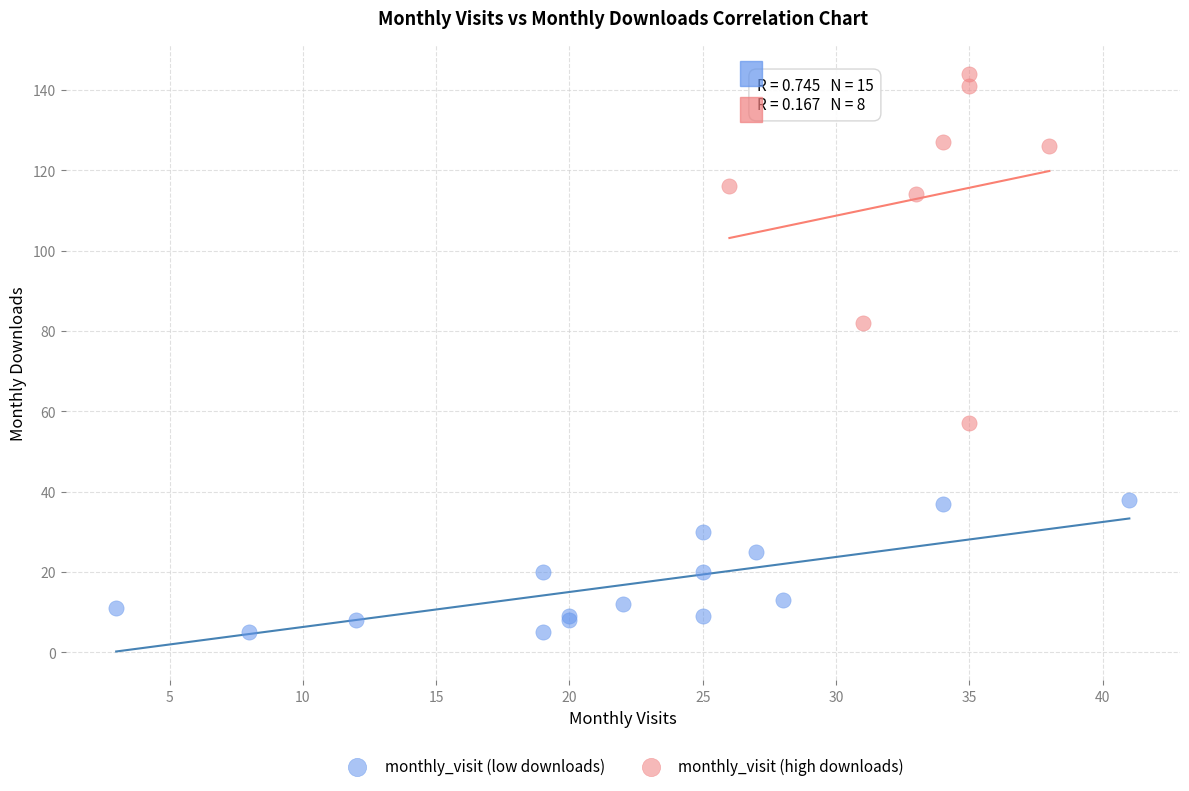

Which series reaches the maximum Y coordinate?

monthly_visit (high downloads)